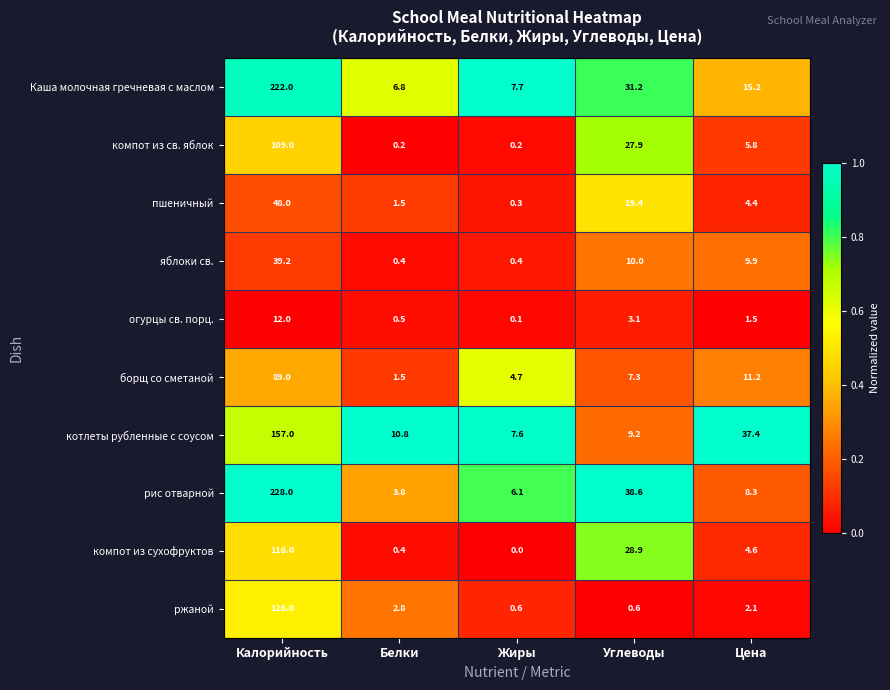

At which category is the sum across all series the highest?

Калорийность